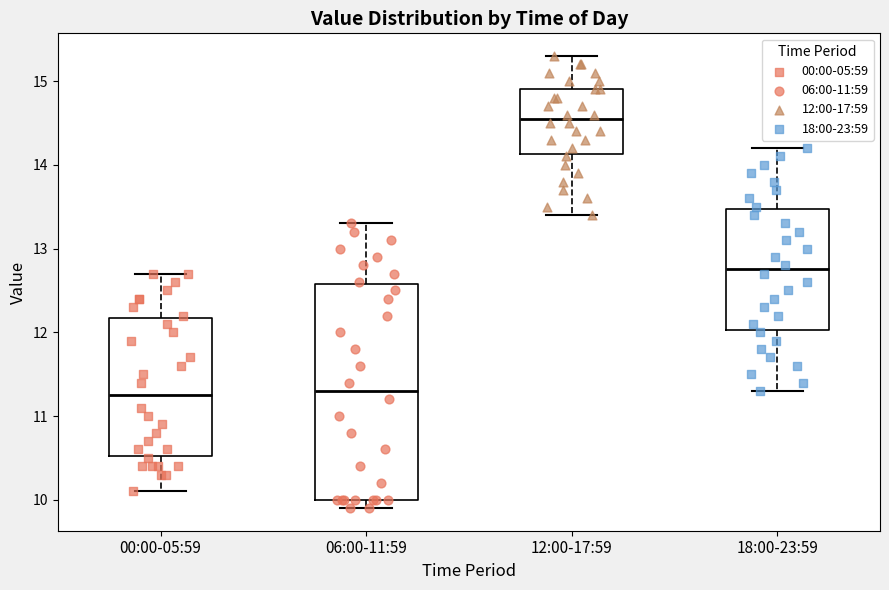

Which box's median line is the highest?

12:00-17:59